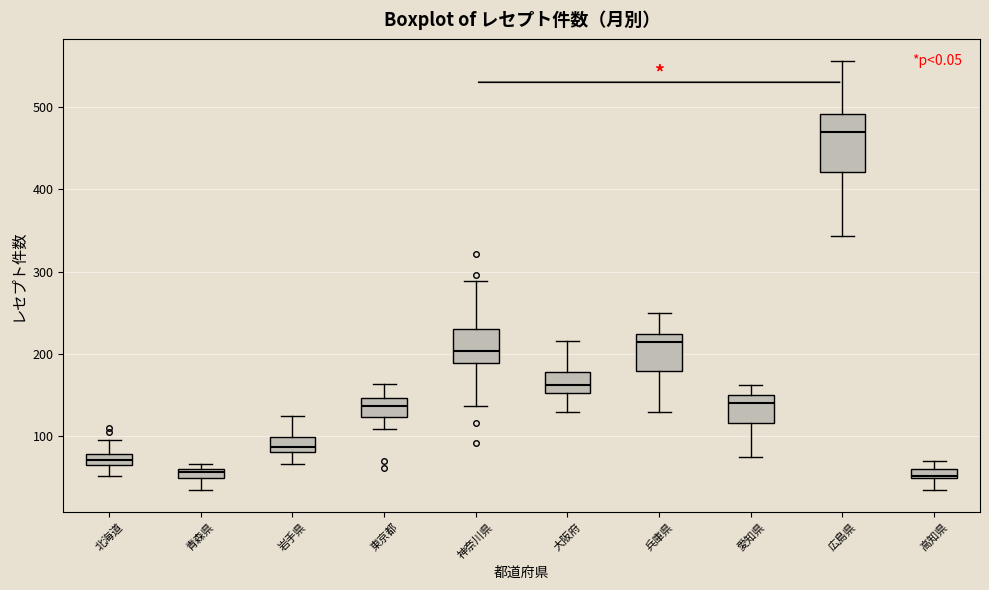

Comparing the boxes themselves (not the whiskers), which one is the tallest?

広島県